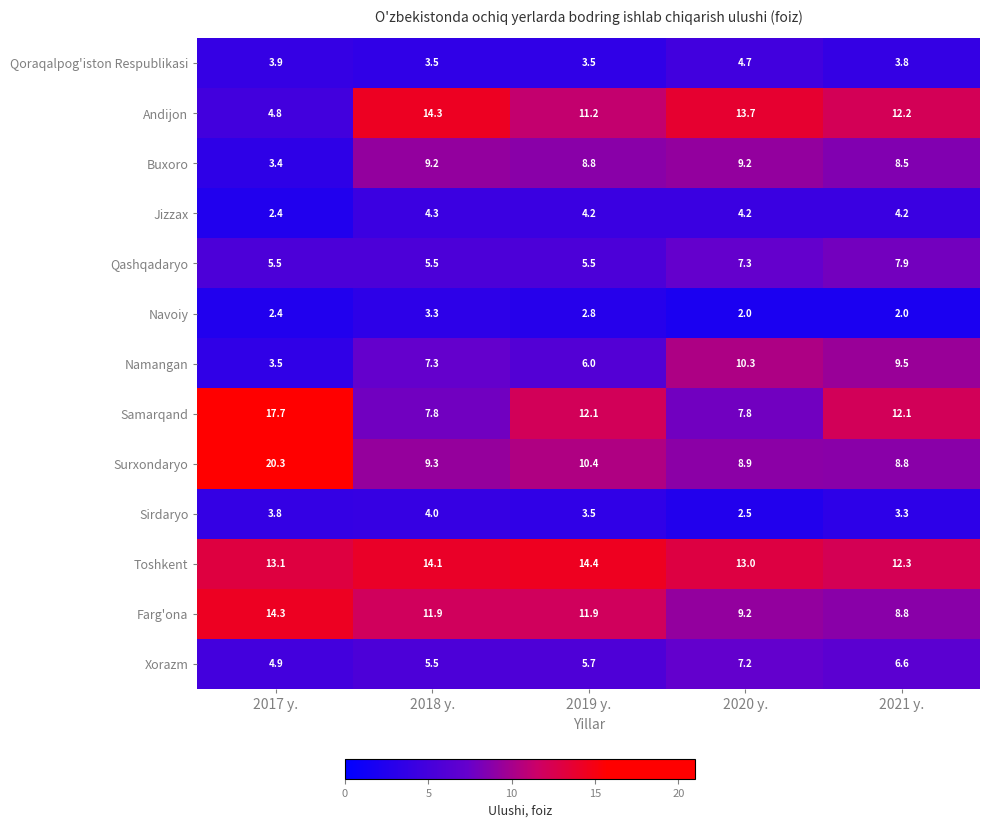

Between 2017 y. and 2019 y., which series saw the biggest shift?

Surxondaryo